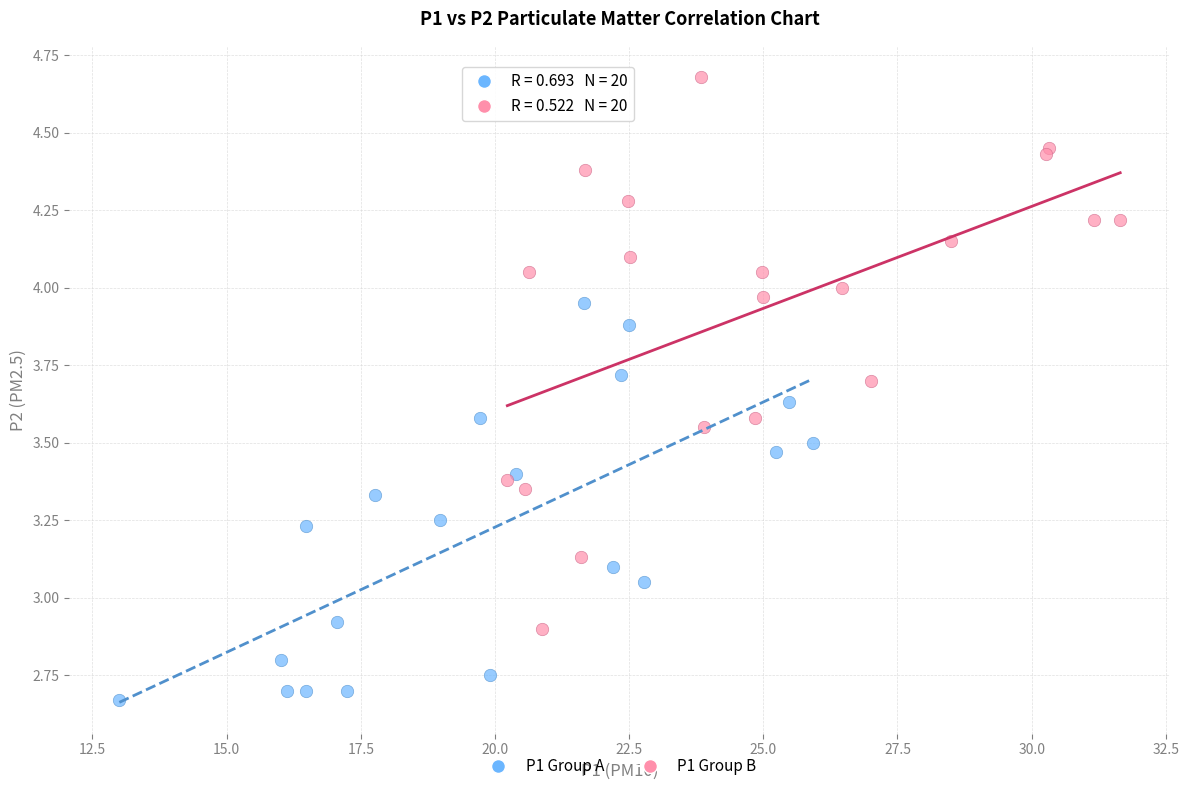

Which series has the largest Y range (max minus min)?

P1 Group B